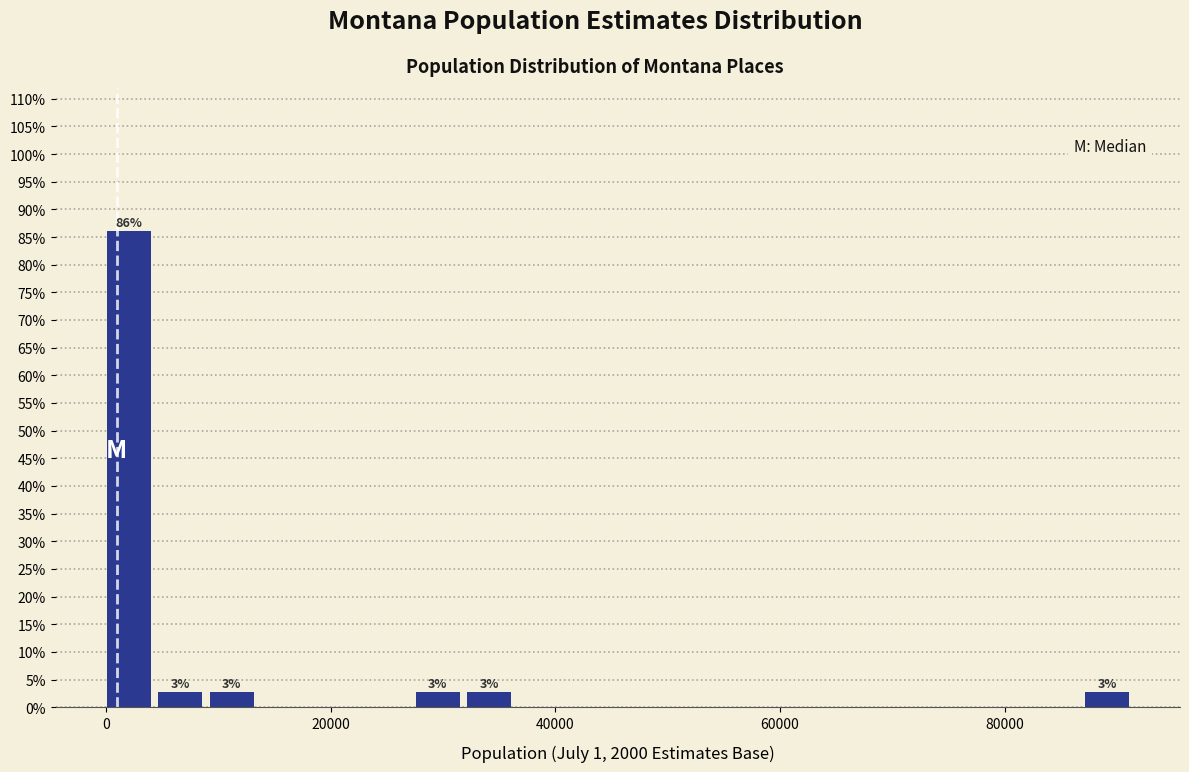

Read against the x-axis, roughly where is the centre of the tallest bar?

2000